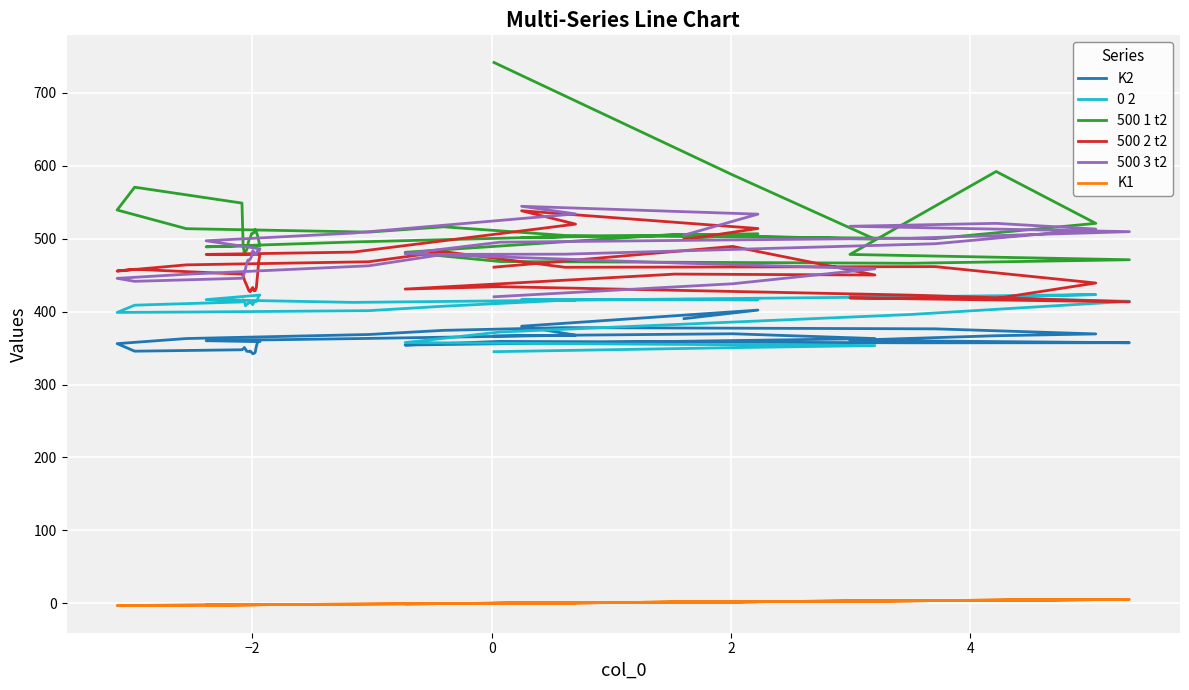

How many data points does each series have?

40